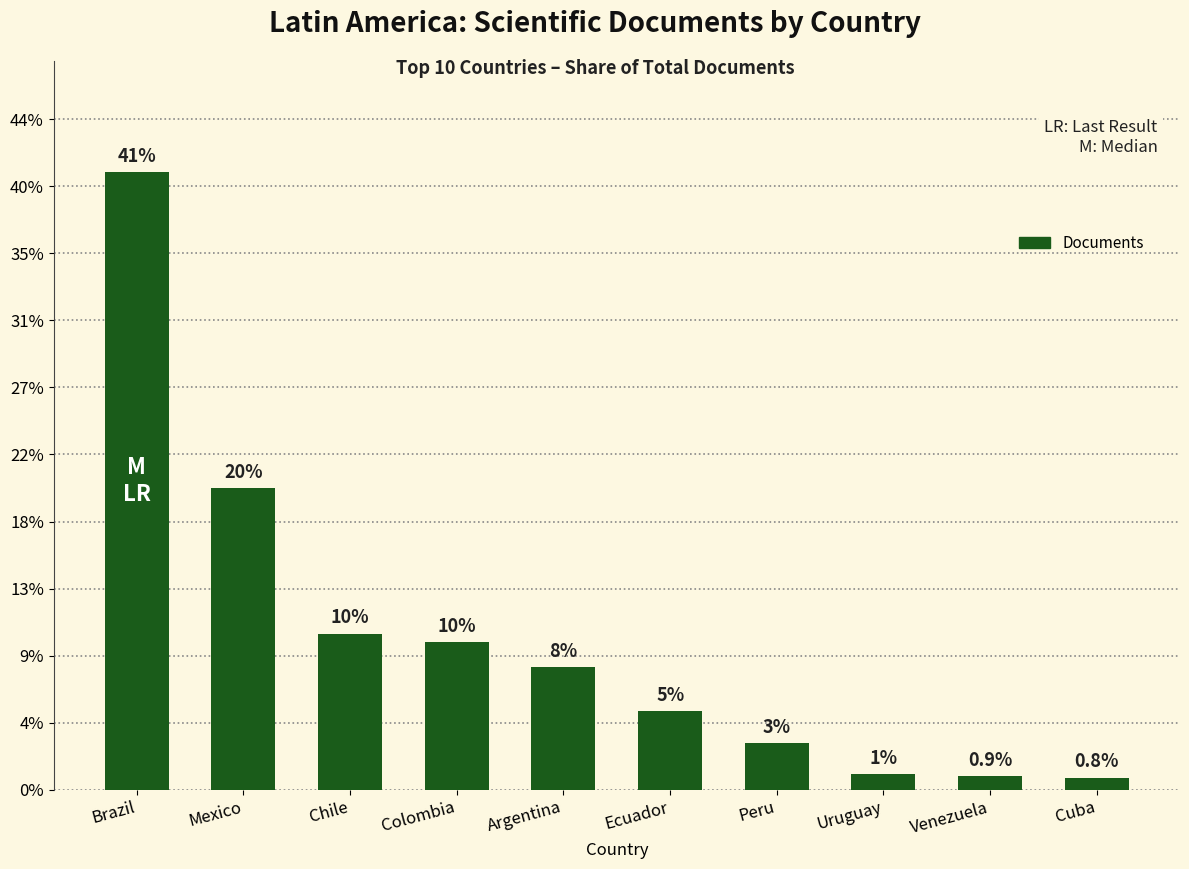

Are the bars grouped side by side (vs. stacked)?

No